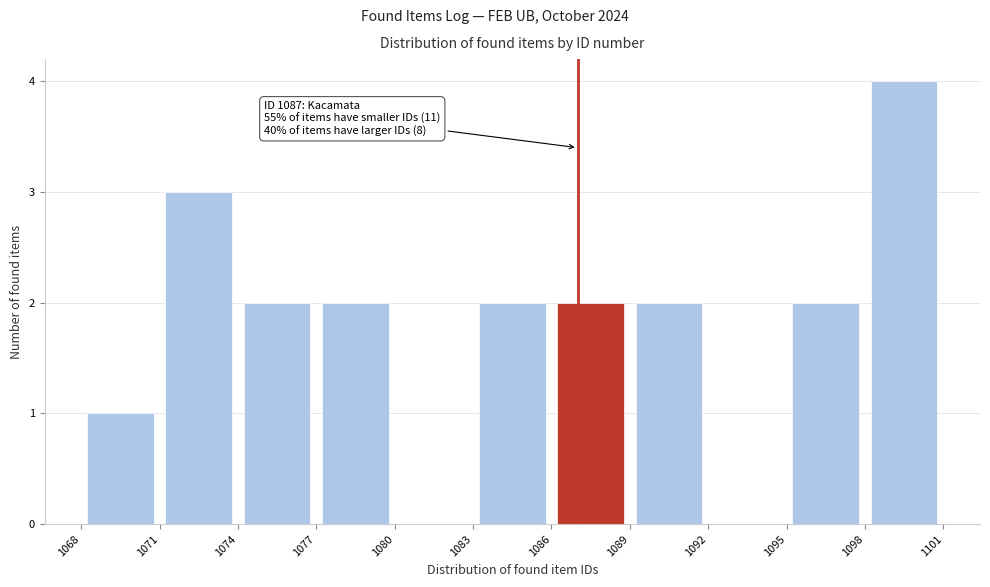

Over which range of the x-axis is the bar tallest?

1098 to 1101